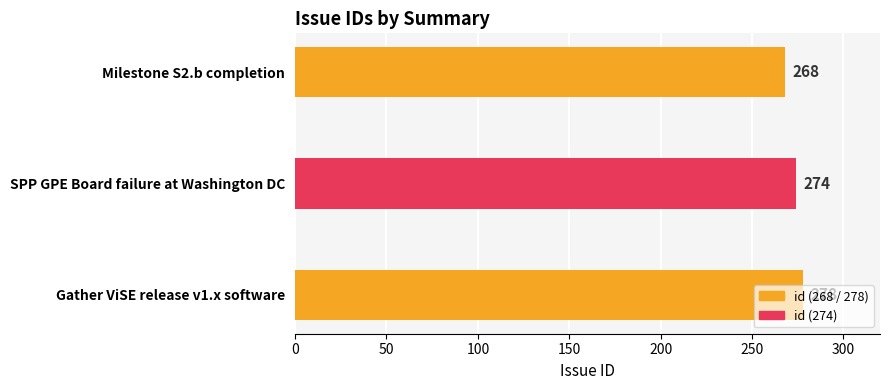

How many values are below 274?

1